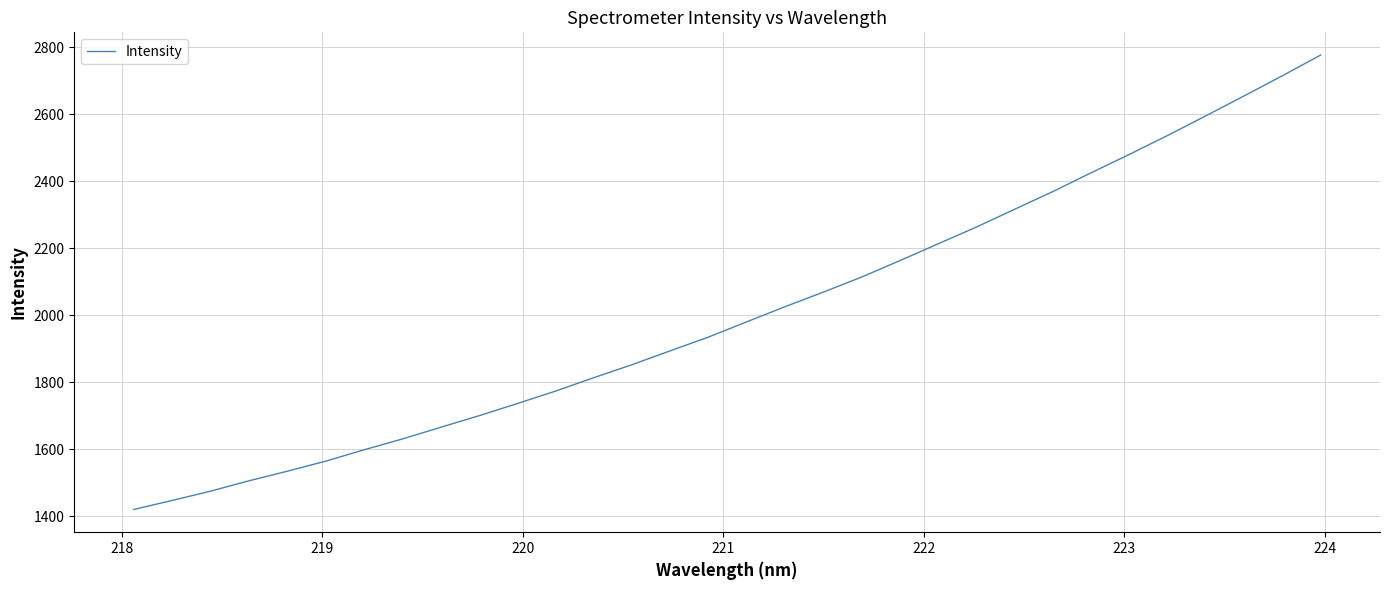

What is the difference between the maximum and minimum values?

1356.4